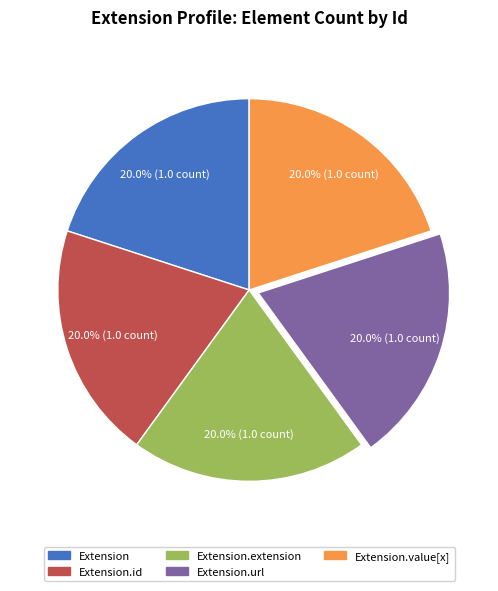

Approximately how many times larger is the value at Extension.value[x] compared to Extension?

1.0